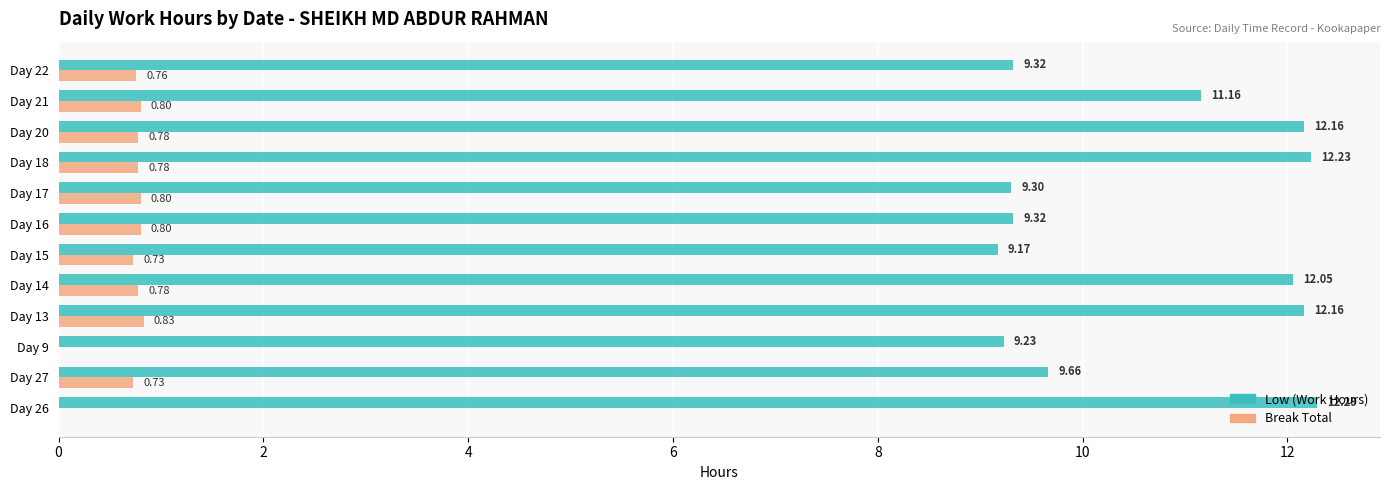

At which category is the sum across all series the highest?

Day 18